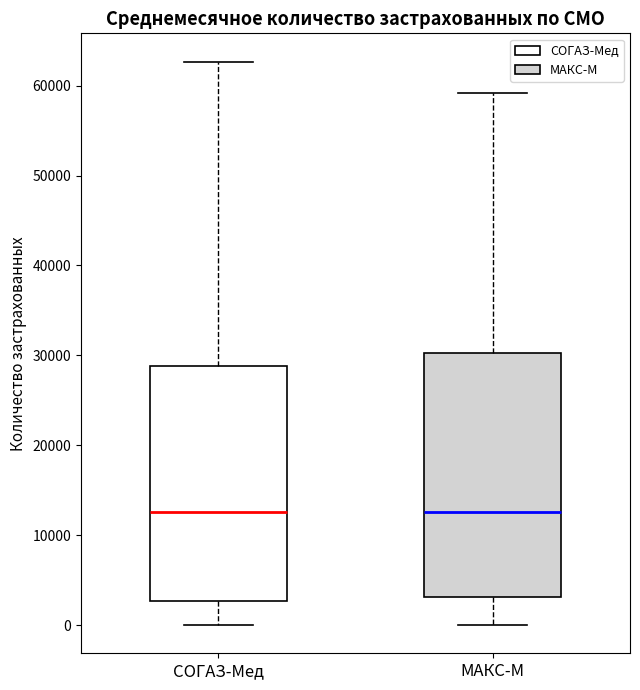

Which box is the tallest, from its lower edge to its upper edge?

МАКС-М